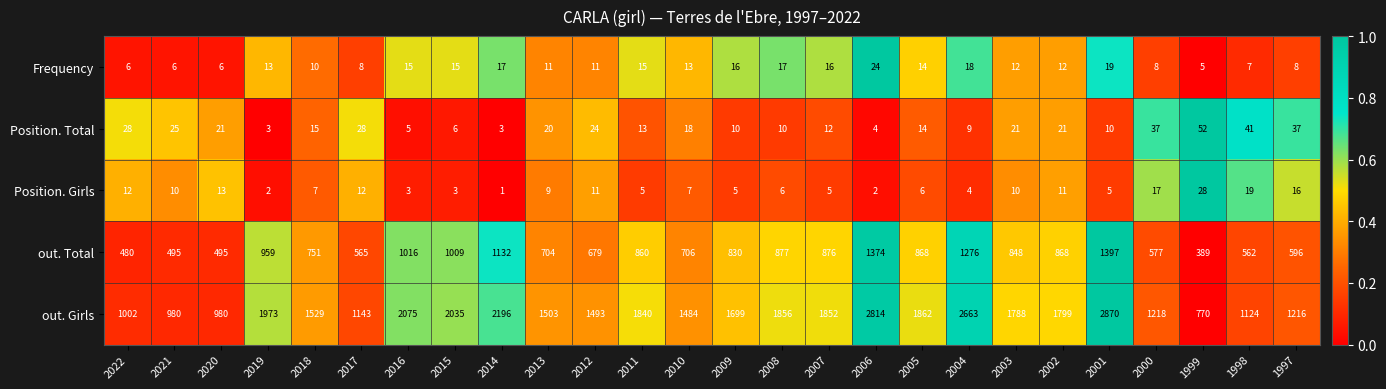

Which category has the lowest value across all series?

2014